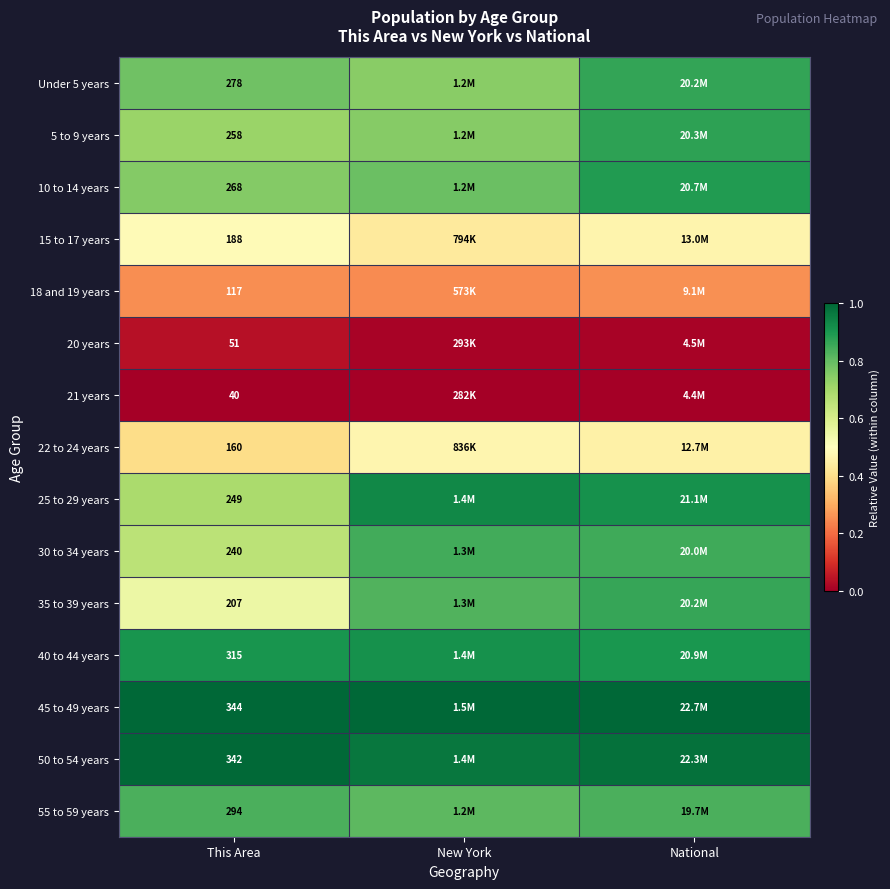

At National, list the series in order from largest to smallest.

45 to 49 years, 50 to 54 years, 25 to 29 years, 40 to 44 years, 10 to 14 years, 5 to 9 years, Under 5 years, 35 to 39 years, 30 to 34 years, 55 to 59 years, 15 to 17 years, 22 to 24 years, 18 and 19 years, 20 years, 21 years